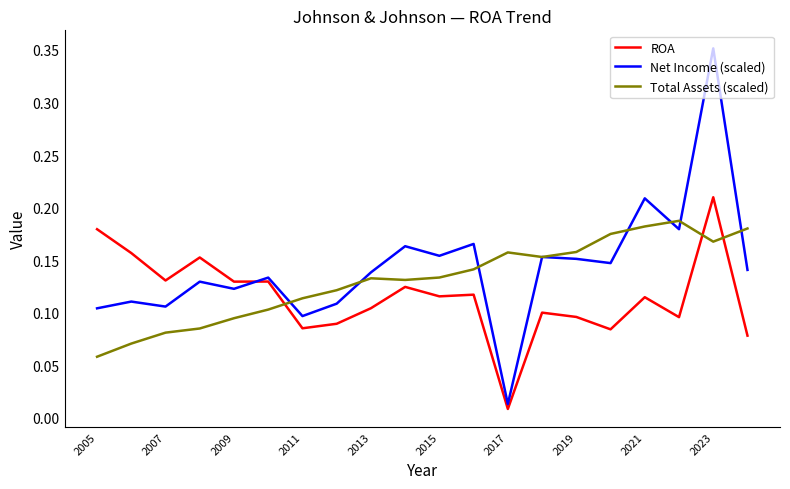

What is the sum of all Total Assets (scaled) values?

2.6